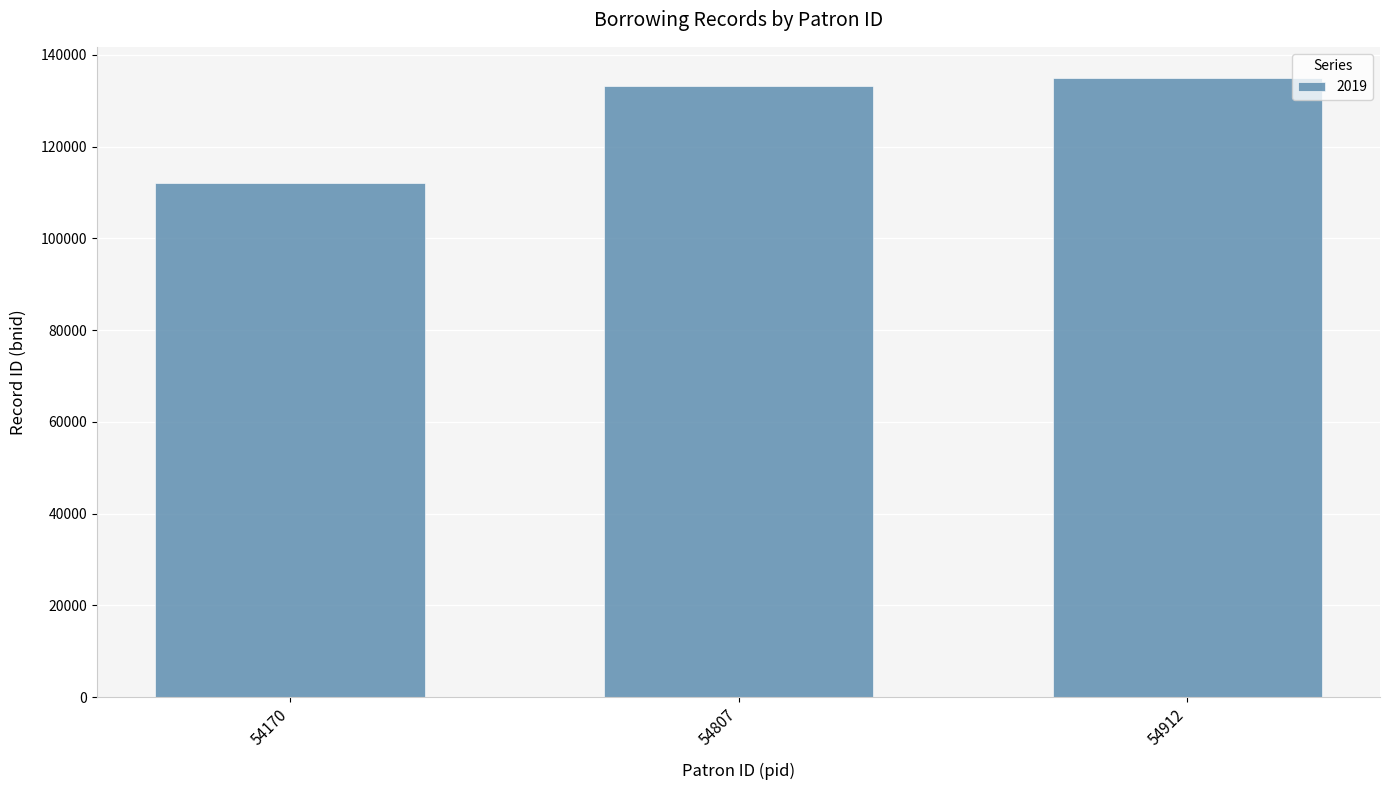

Rank the categories by value from highest to lowest.

54912, 54807, 54170